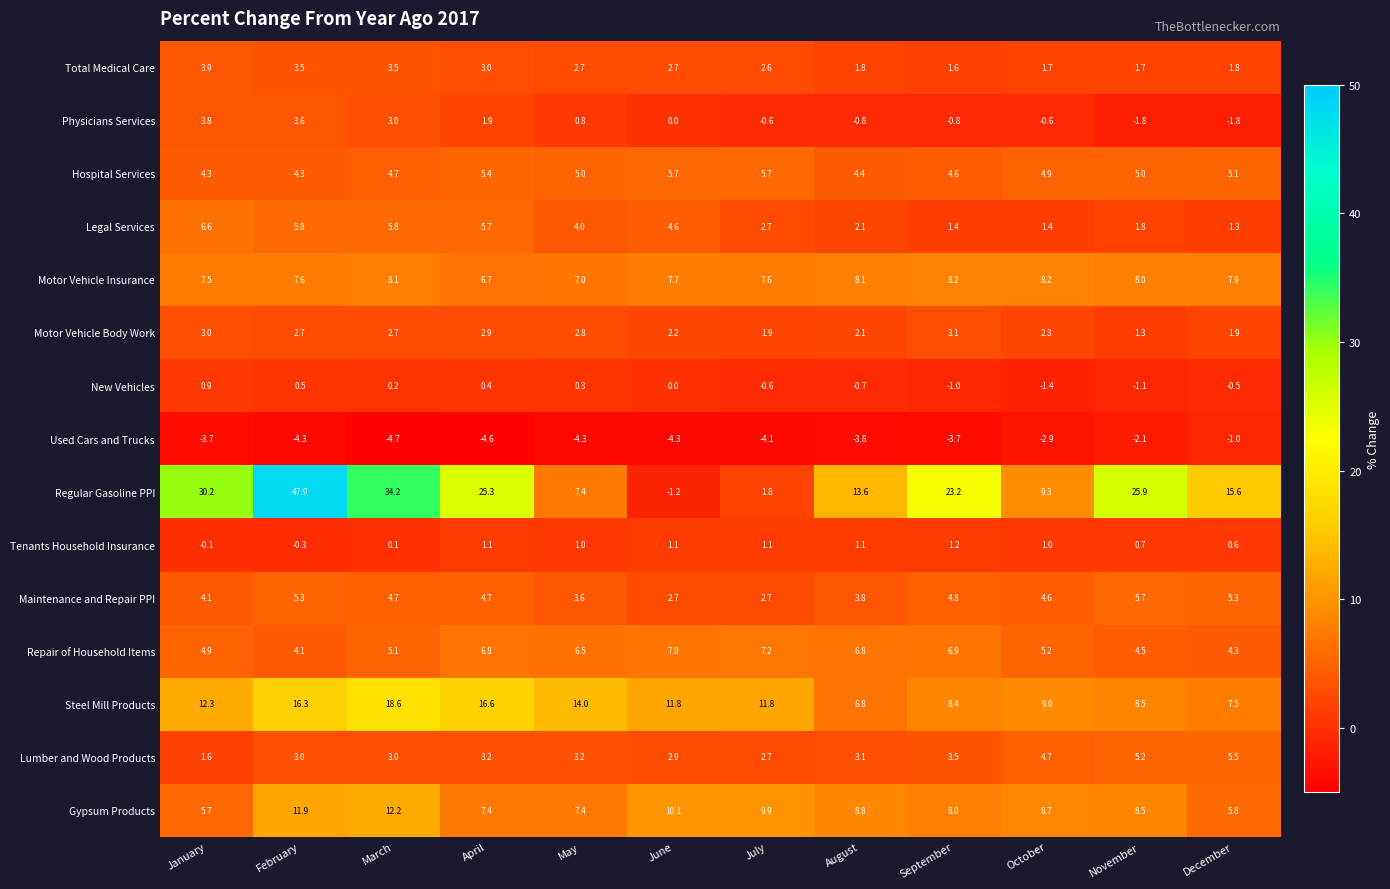

Is it true that Regular Gasoline PPI equals 30.2 at January?

True